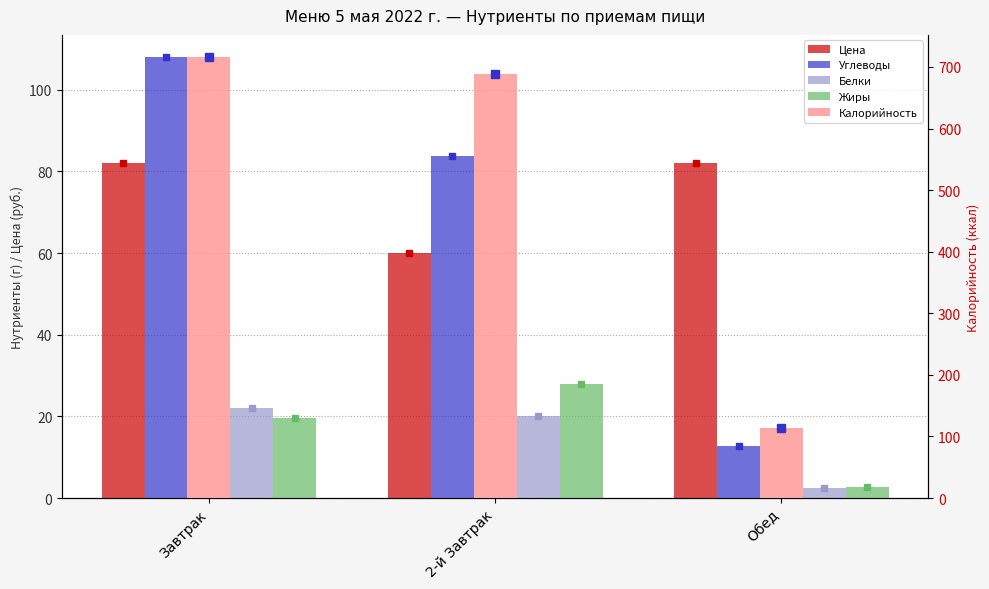

How many bars are there in total?

15